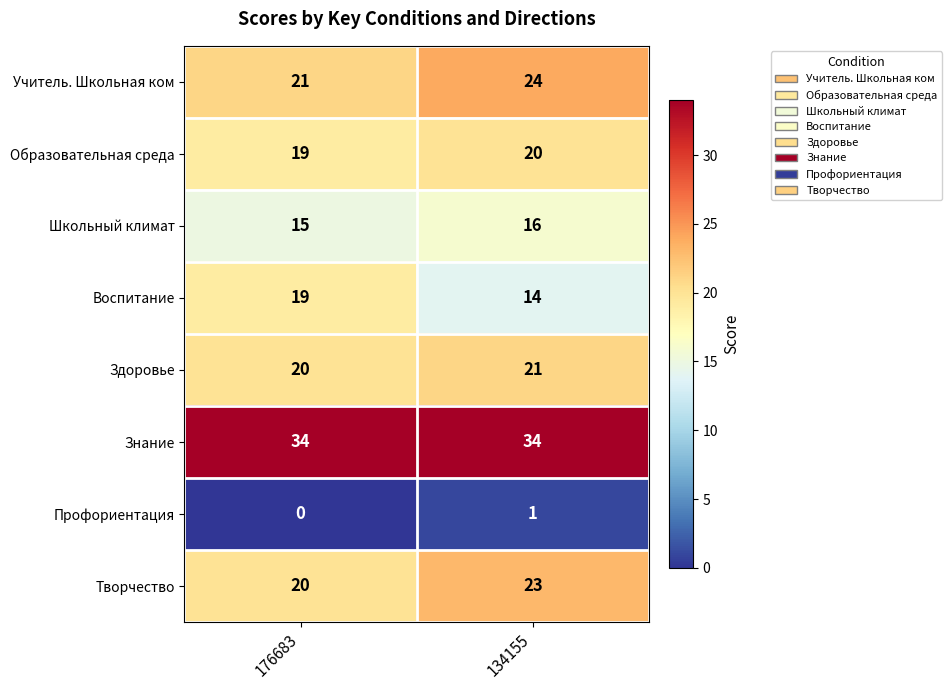

Reading right to left, what are all the values shown in this chart?

Учитель. Школьная ком: 24	21
Образовательная среда: 20	19
Школьный климат: 16	15
Воспитание: 14	19
Здоровье: 21	20
Знание: 34	34
Профориентация: 1	0
Творчество: 23	20